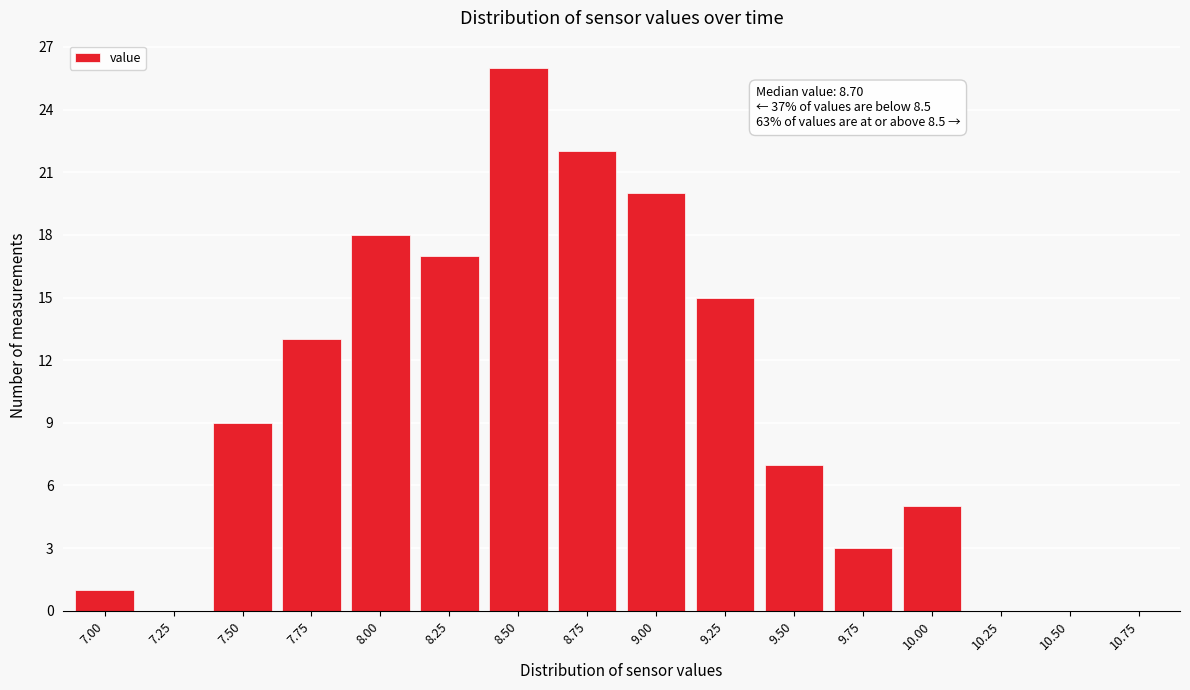

Reading left to right, extract all data points from this chart.

7.00=1	7.25=0	7.50=9	7.75=13	8.00=18	8.25=17	8.50=26	8.75=22	9.00=20	9.25=15	9.50=7	9.75=3	10.00=5	10.25=0	10.50=0	10.75=0